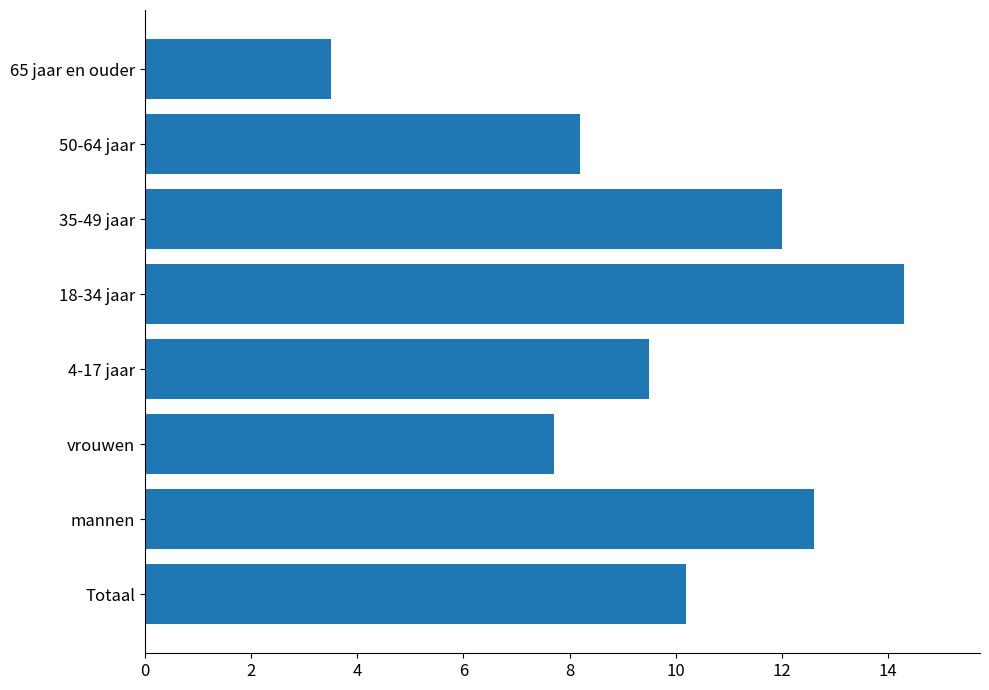

What is the difference between the maximum and minimum values?

10.8